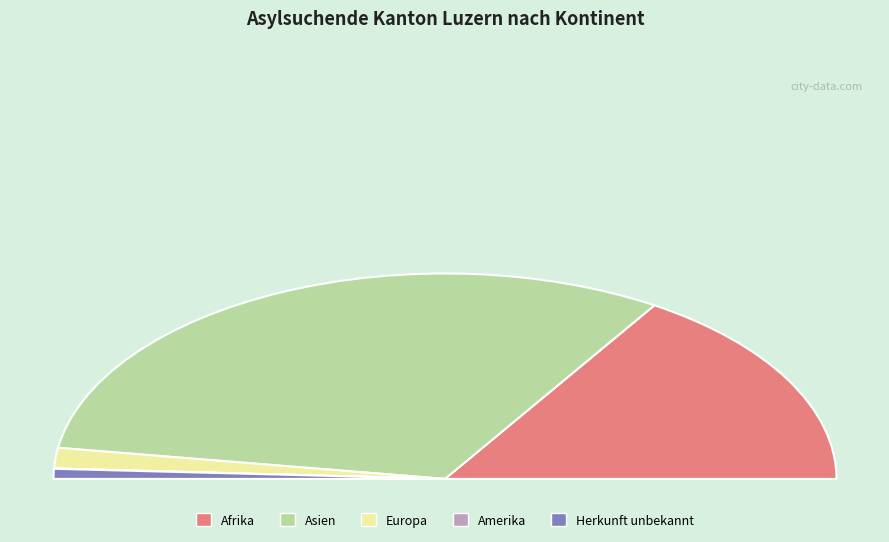

Is it true that Amerika is 1% of the pie?

False